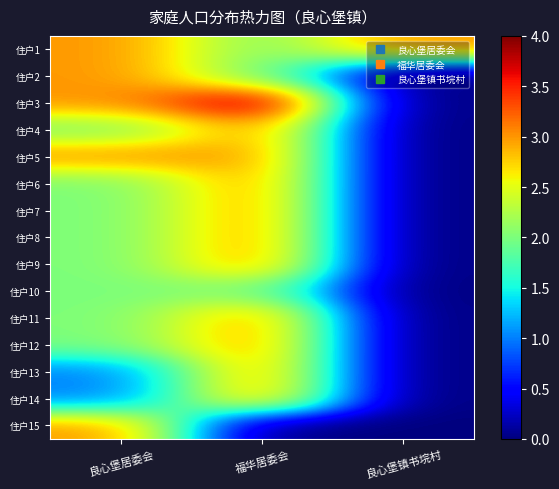

Reading left to right, extract all data points from this chart.

住户1: 良心堡居委会=3	福华居委会=2	良心堡镇书垸村=3
住户2: 良心堡居委会=3	福华居委会=2	良心堡镇书垸村=0
住户3: 良心堡居委会=3	福华居委会=4	良心堡镇书垸村=0
住户4: 良心堡居委会=2	福华居委会=3	良心堡镇书垸村=0
住户5: 良心堡居委会=3	福华居委会=3	良心堡镇书垸村=0
住户6: 良心堡居委会=2	福华居委会=3	良心堡镇书垸村=0
住户7: 良心堡居委会=2	福华居委会=3	良心堡镇书垸村=0
住户8: 良心堡居委会=2	福华居委会=3	良心堡镇书垸村=0
住户9: 良心堡居委会=2	福华居委会=3	良心堡镇书垸村=0
住户10: 良心堡居委会=2	福华居委会=2	良心堡镇书垸村=0
住户11: 良心堡居委会=2	福华居委会=3	良心堡镇书垸村=0
住户12: 良心堡居委会=2	福华居委会=3	良心堡镇书垸村=0
住户13: 良心堡居委会=1	福华居委会=3	良心堡镇书垸村=0
住户14: 良心堡居委会=1	福华居委会=3	良心堡镇书垸村=0
住户15: 良心堡居委会=3	福华居委会=0	良心堡镇书垸村=0